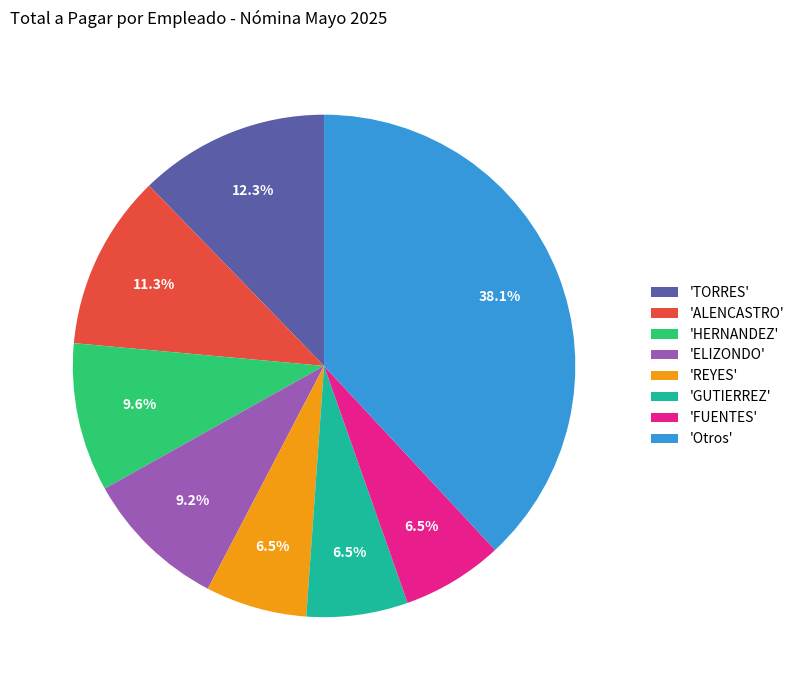

To the nearest percent, what is the difference between the largest and smallest slice percentages?

32%